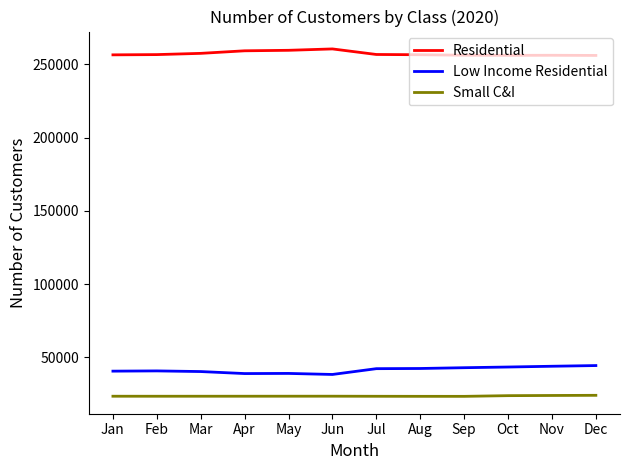

Is it true that Small C&I equals 40226 at Dec?

False